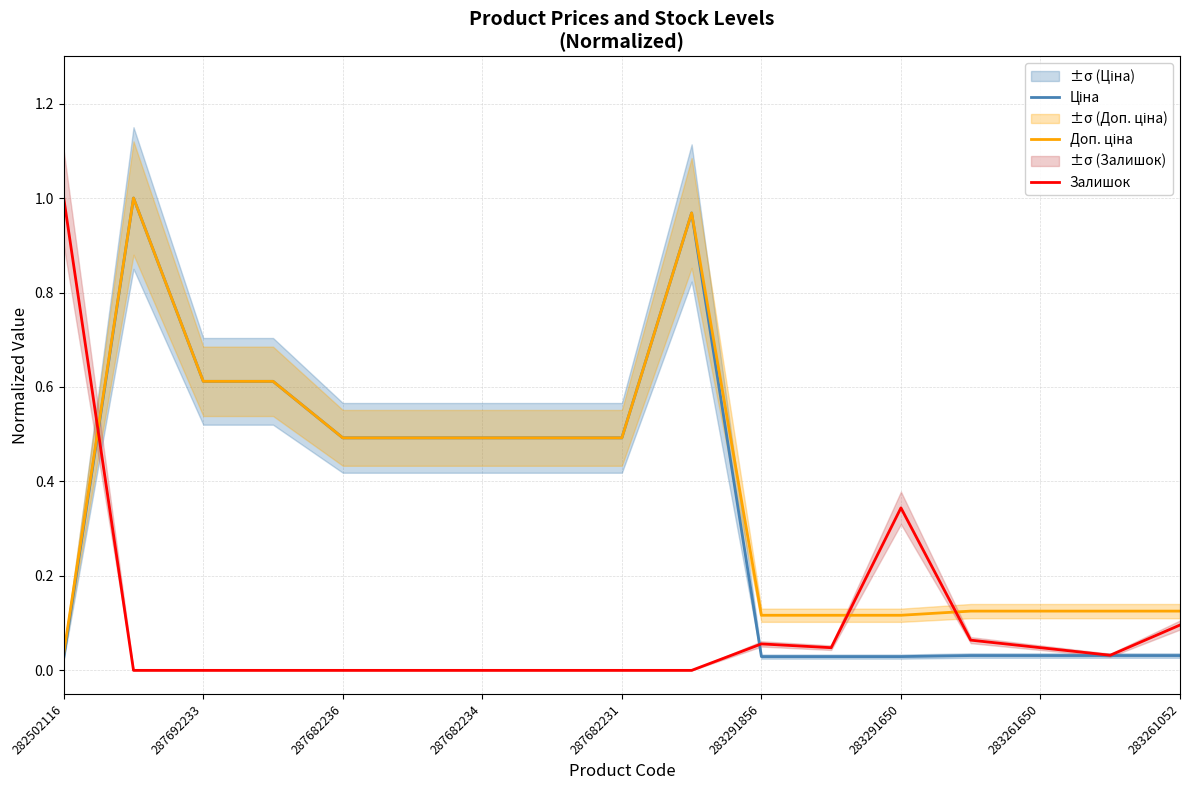

The value of Доп. ціна at 11 is 0.2. True or false?

False